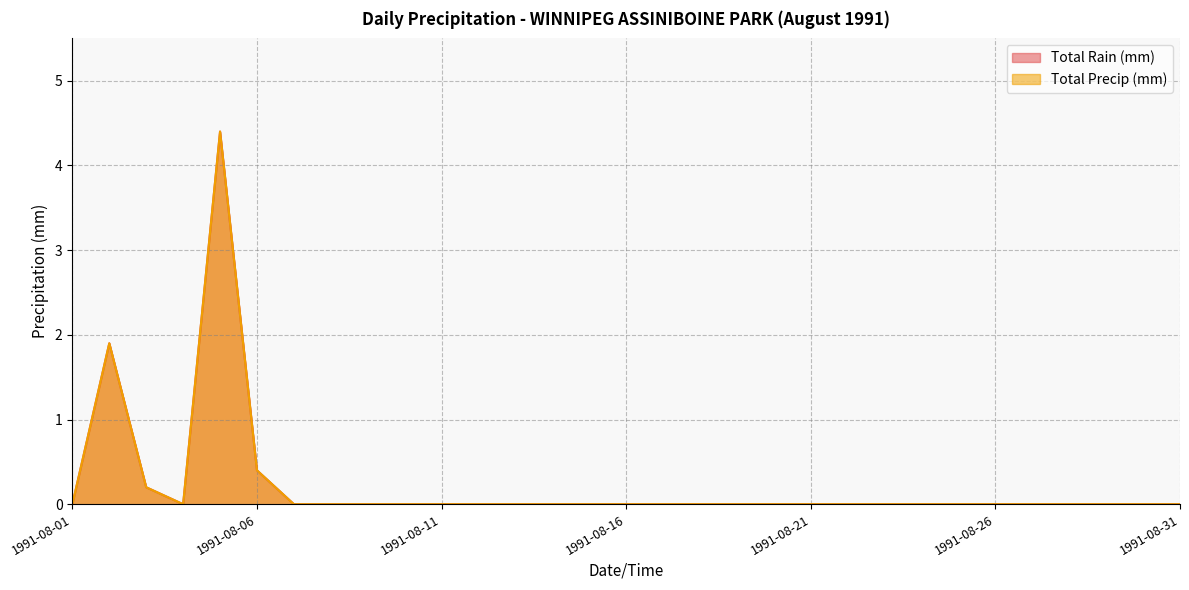

What are all the series names shown in the legend?

Total Rain (mm), Total Precip (mm)